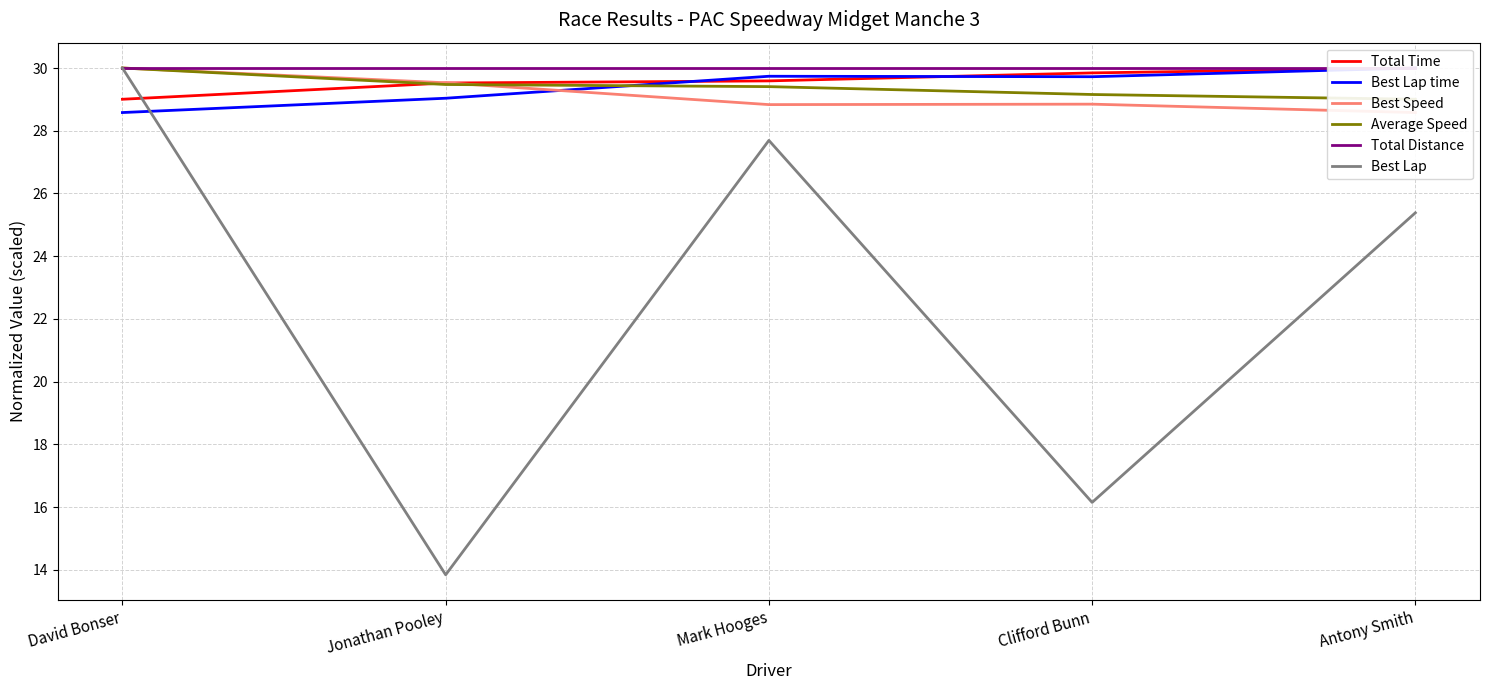

What is the average value of the Best Speed series?

29.2